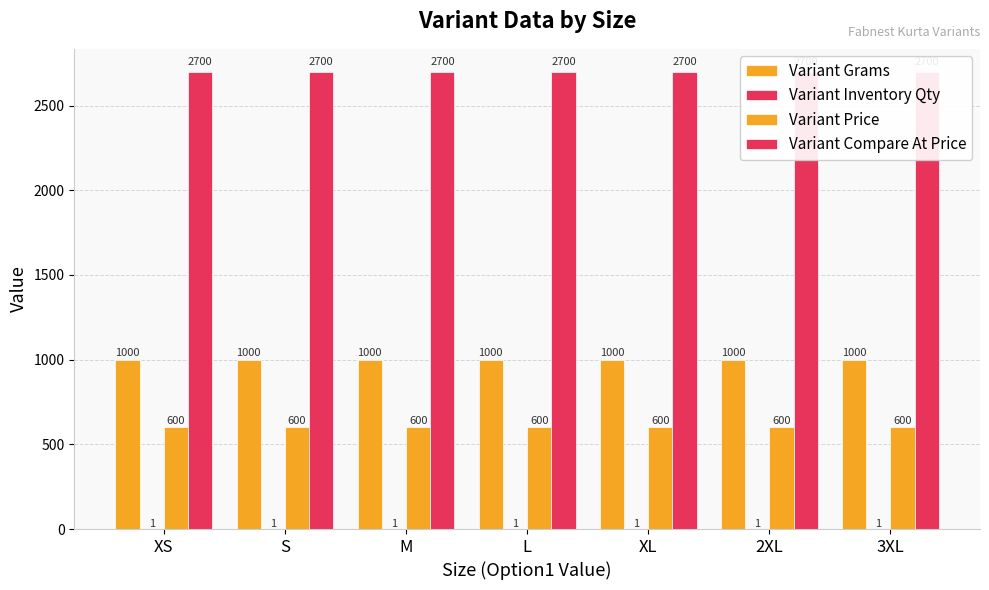

Rank the categories by Variant Grams value from lowest to highest.

XS, S, M, L, XL, 2XL, 3XL